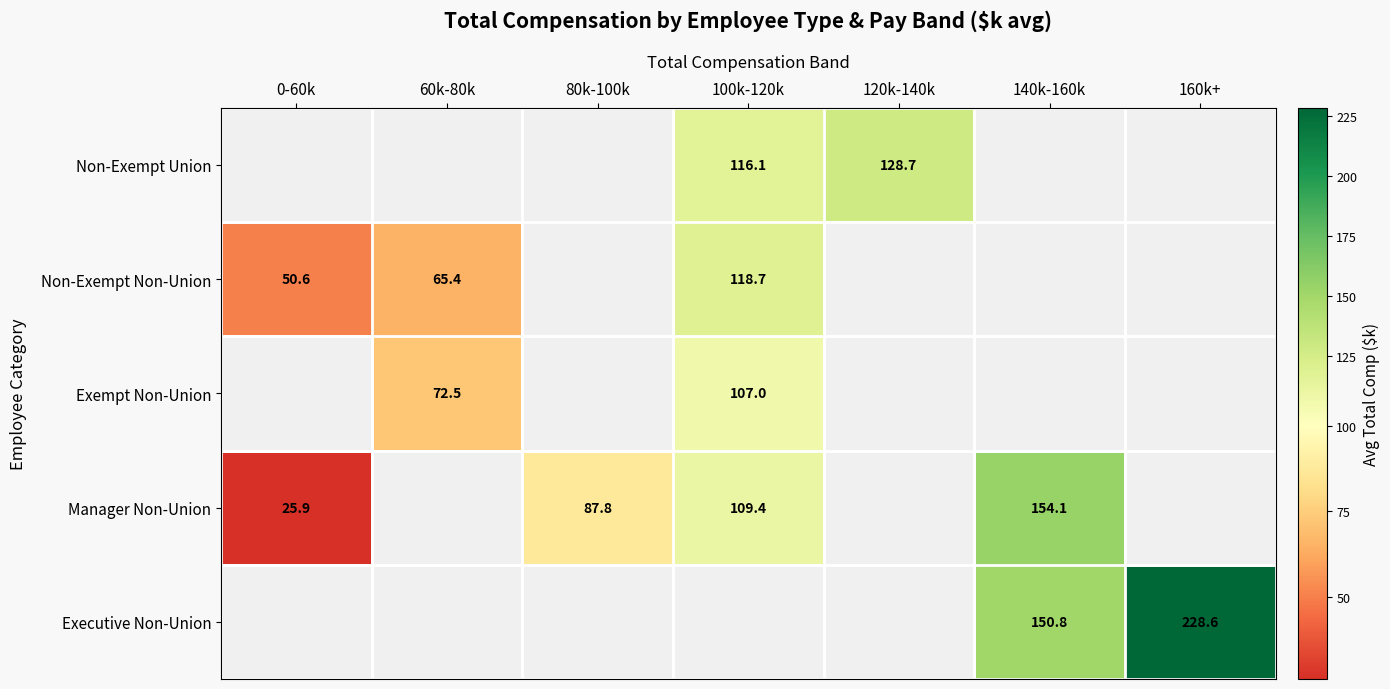

True or false: Executive Non-Union has a value of 228.6 at 160k+.

True